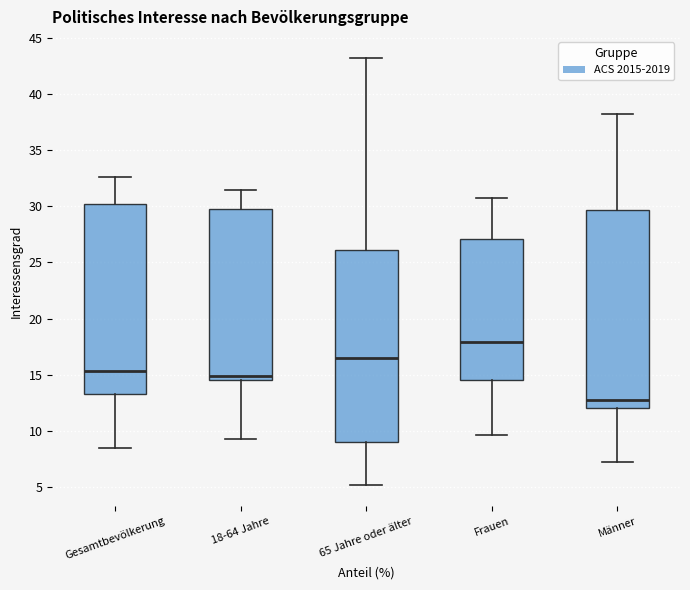

Reading left to right, transcribe this box plot: for each box, give where its median line is, the range the box spans, and where its two whiskers end, as read against the y-axis. The values are not printed on the chart, so give them approximately, as read against the axis.

Gesamtbevölkerung: median 15.5, box 13.5 to 30.0, whiskers 8.5 to 32.5
18-64 Jahre: median 15.0, box 14.5 to 30.0, whiskers 9.5 to 31.5
65 Jahre oder älter: median 16.5, box 9.0 to 26.0, whiskers 5.0 to 43.0
Frauen: median 18.0, box 14.5 to 27.0, whiskers 9.5 to 30.5
Männer: median 13.0, box 12.0 to 29.5, whiskers 7.5 to 38.0